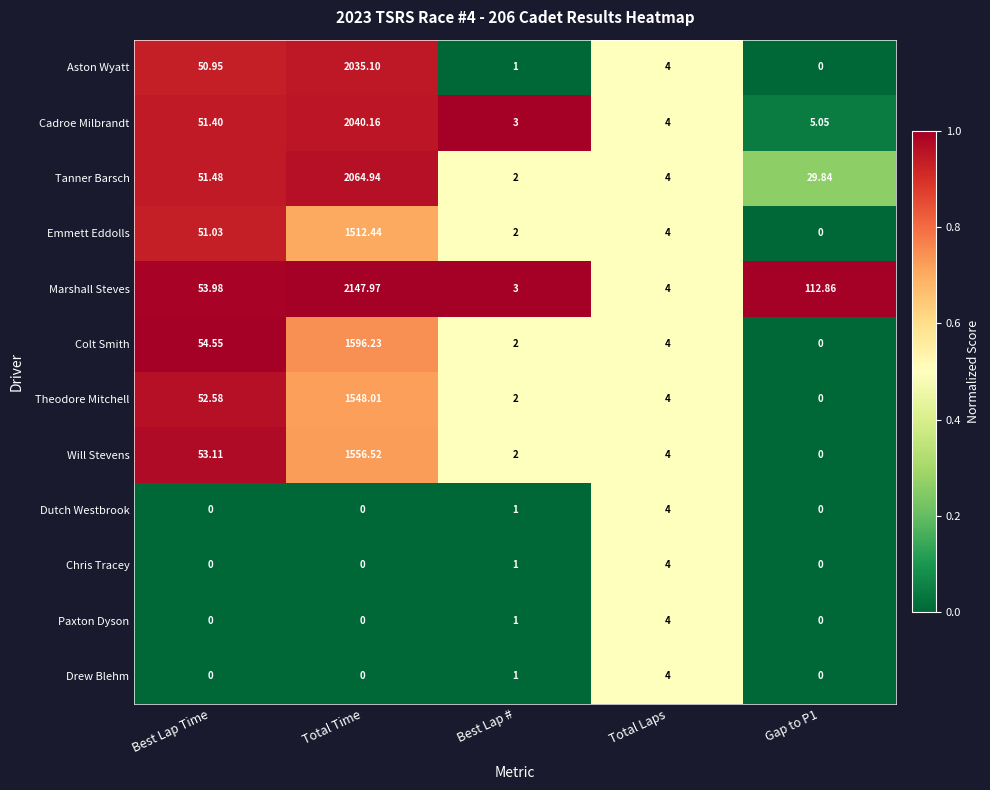

At which label does Tanner Barsch reach its peak?

Total Time